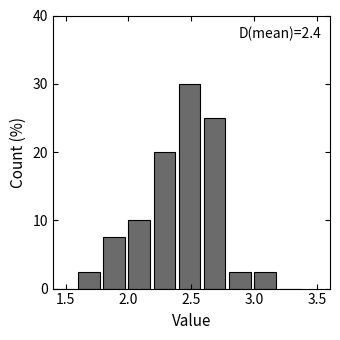

Which range on the x-axis has the tallest bar?

2.4 to 2.6